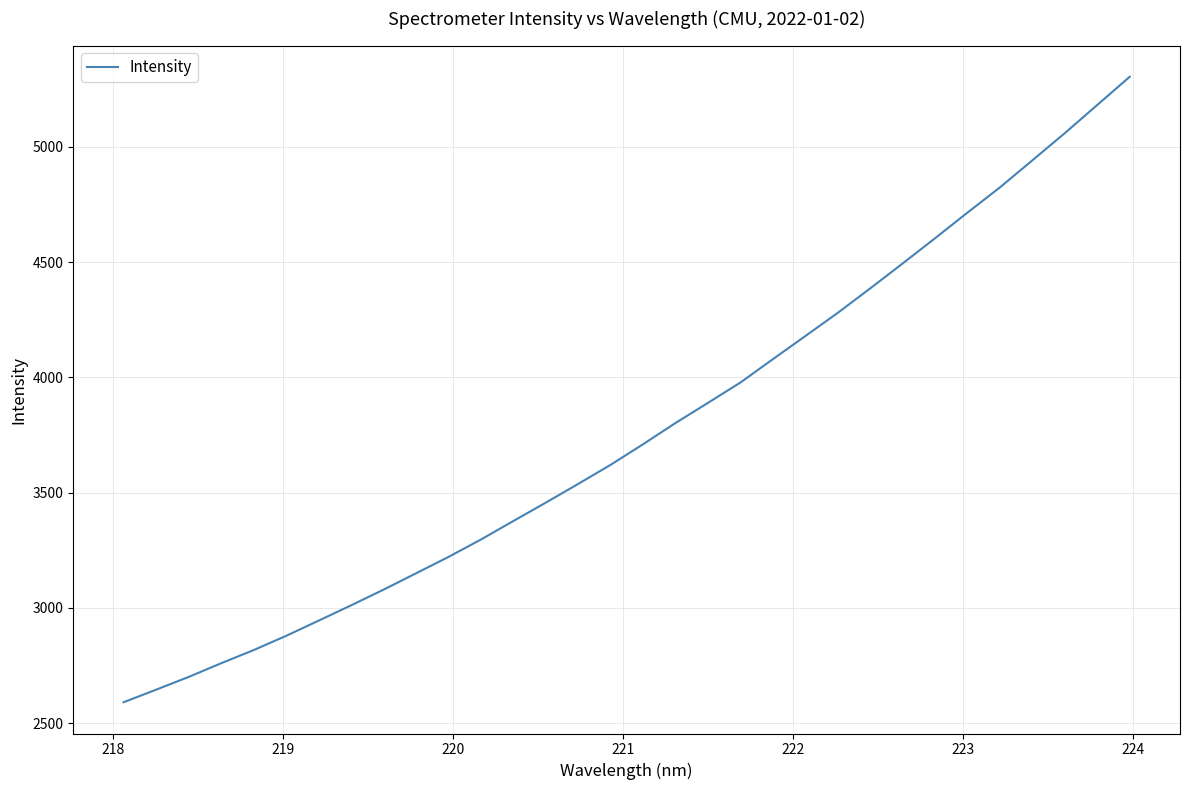

What is the average value?

3766.4